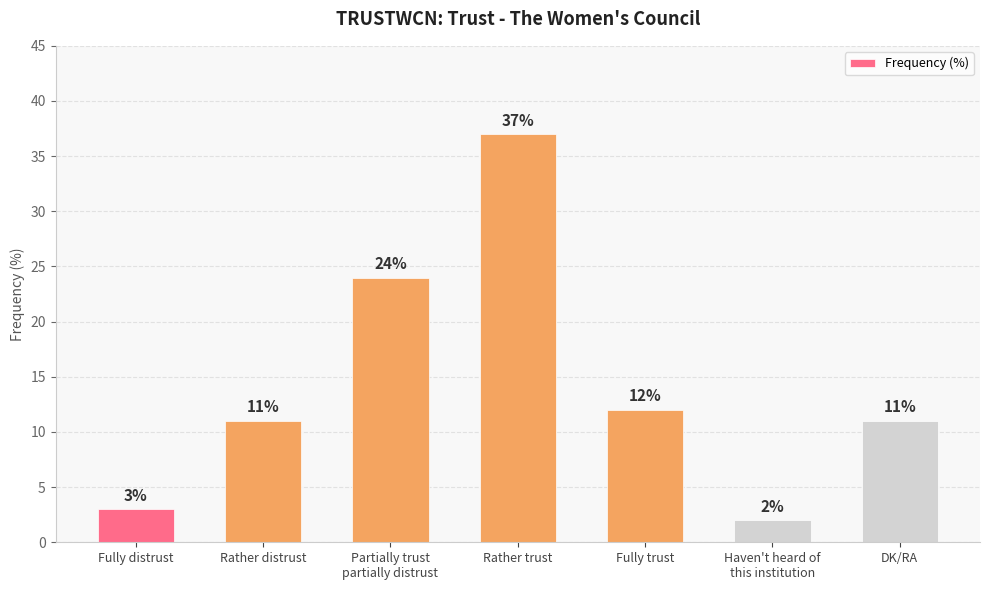

What is the difference between the maximum and minimum values?

35